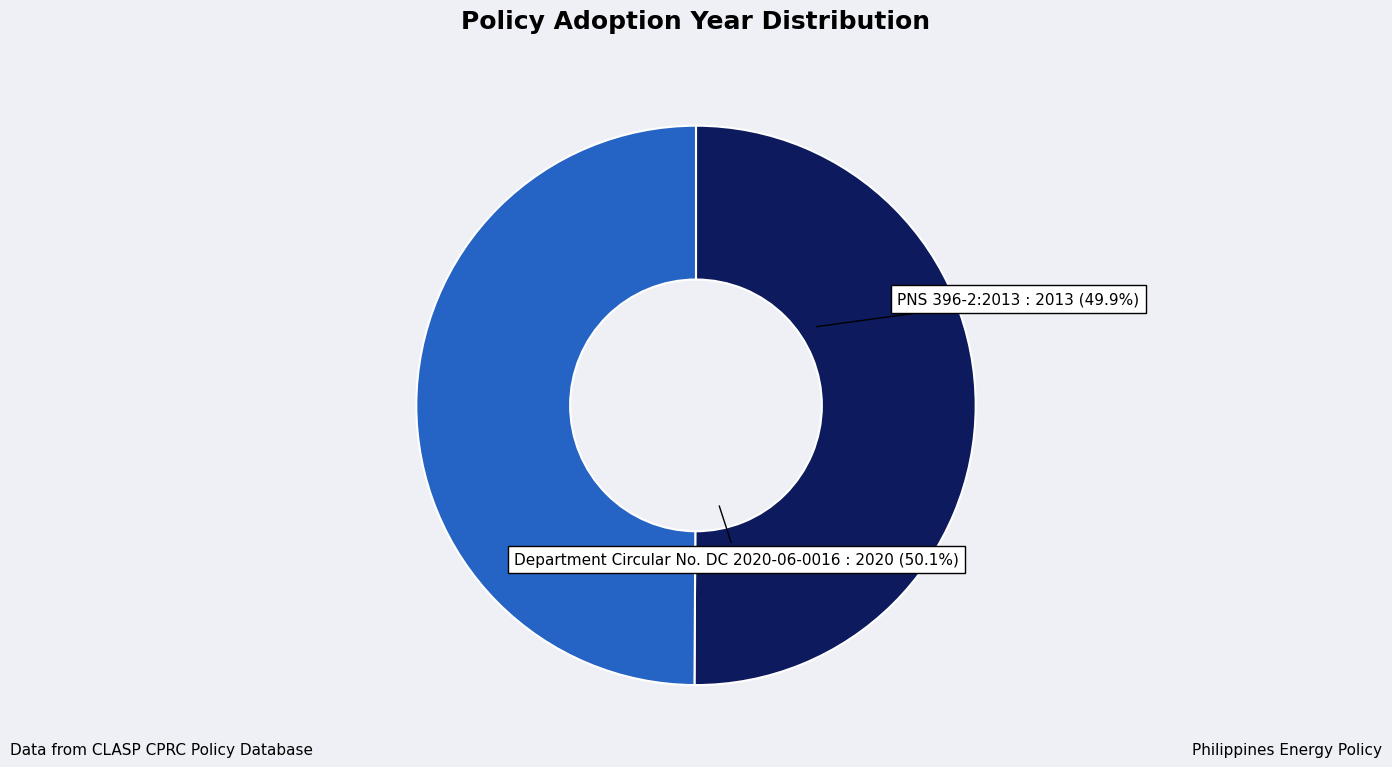

To the nearest percent, what portion does PNS 396-2:2013 represent?

50%